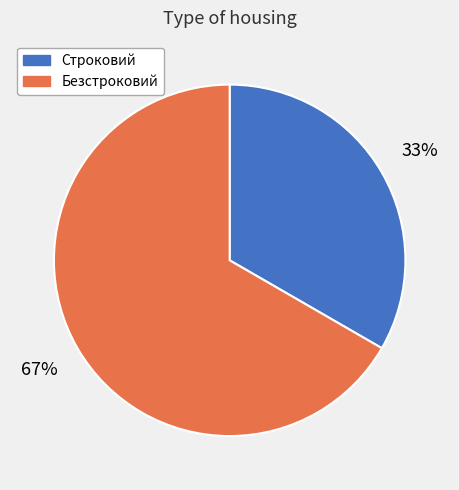

Which category has the biggest portion of the pie?

Безстроковий